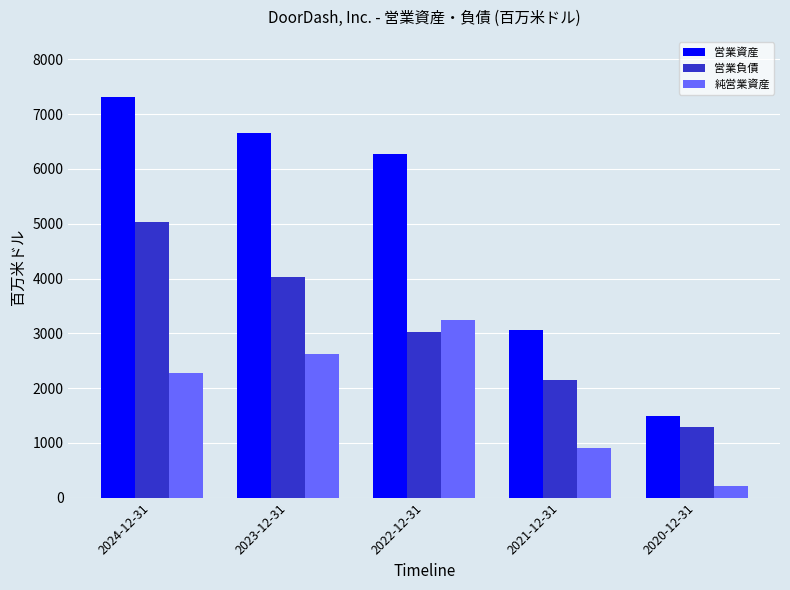

The value of 営業資産 at 2022-12-31 is 9246. True or false?

False